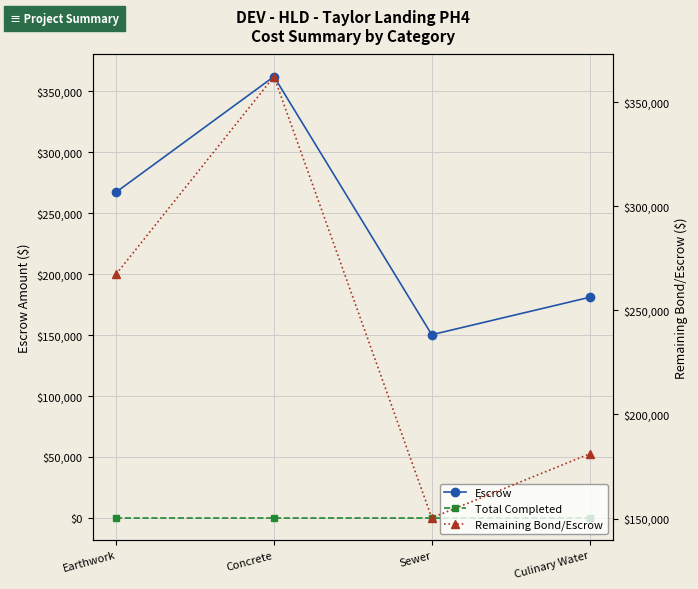

Is the value of Escrow at Concrete greater than the value of Remaining Bond/Escrow at Earthwork?

Yes